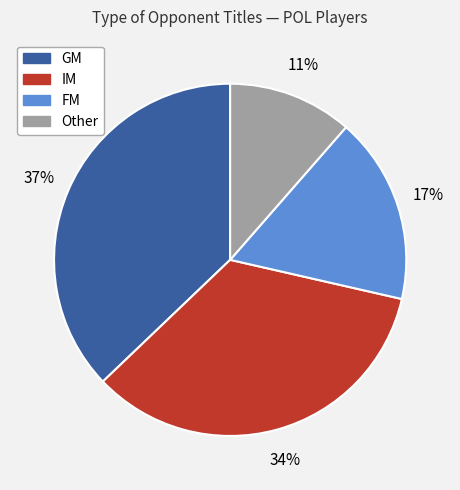

Does any single category account for the majority?

No